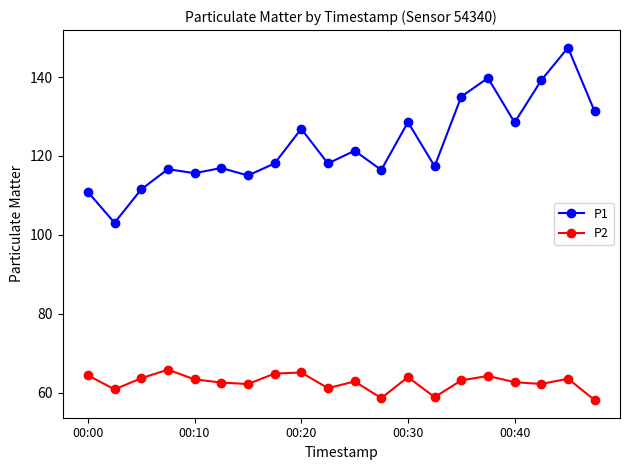

Which series has the largest range (max minus min)?

P1